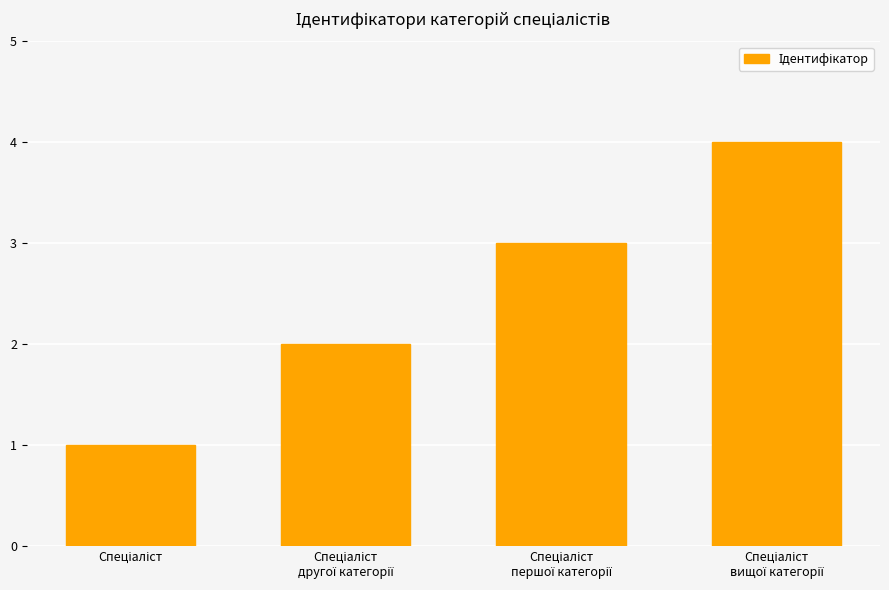

What is the difference between the maximum and minimum values?

3